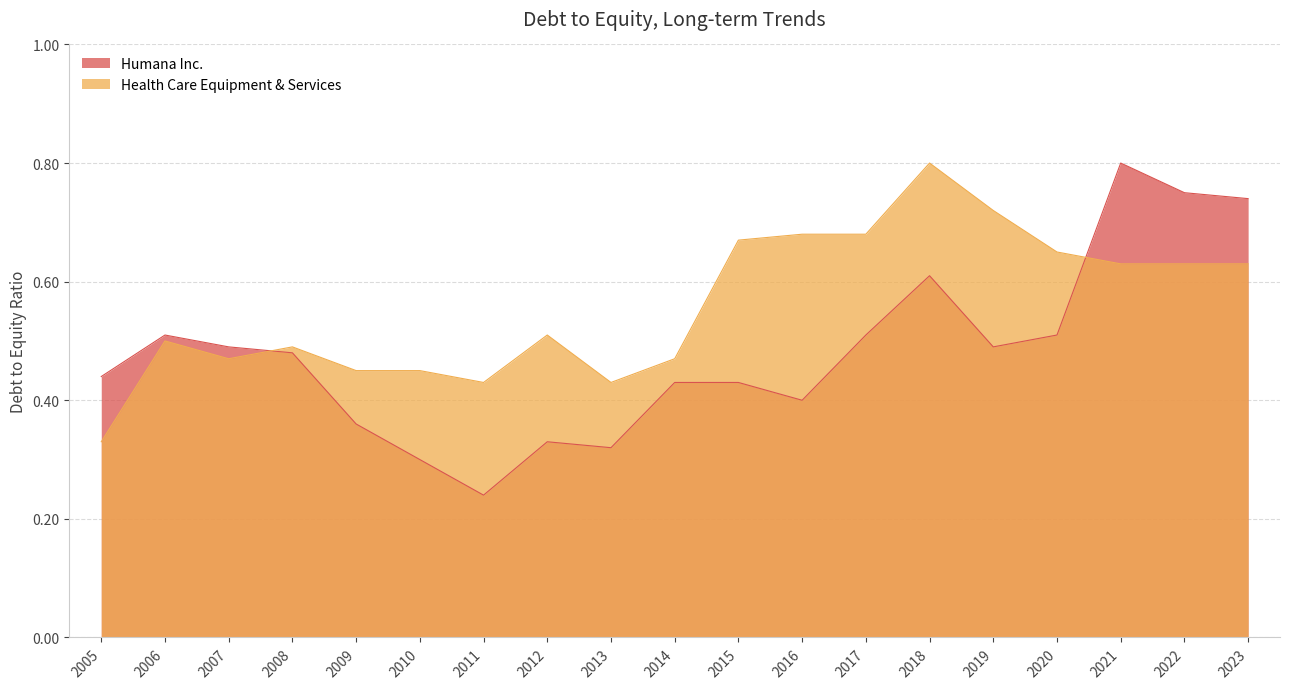

How many times do Health Care Equipment & Services and Humana Inc. cross each other?

2